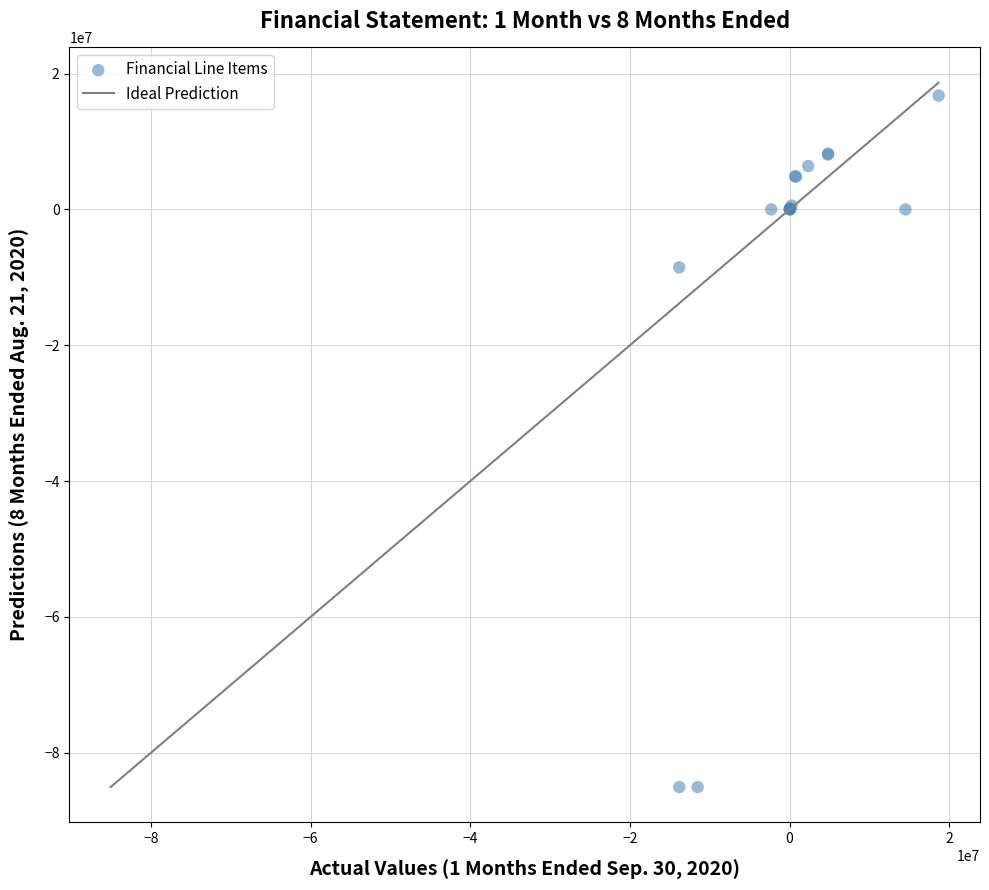

What Y value in the scatter plot is closest to -34140000?

-8531000